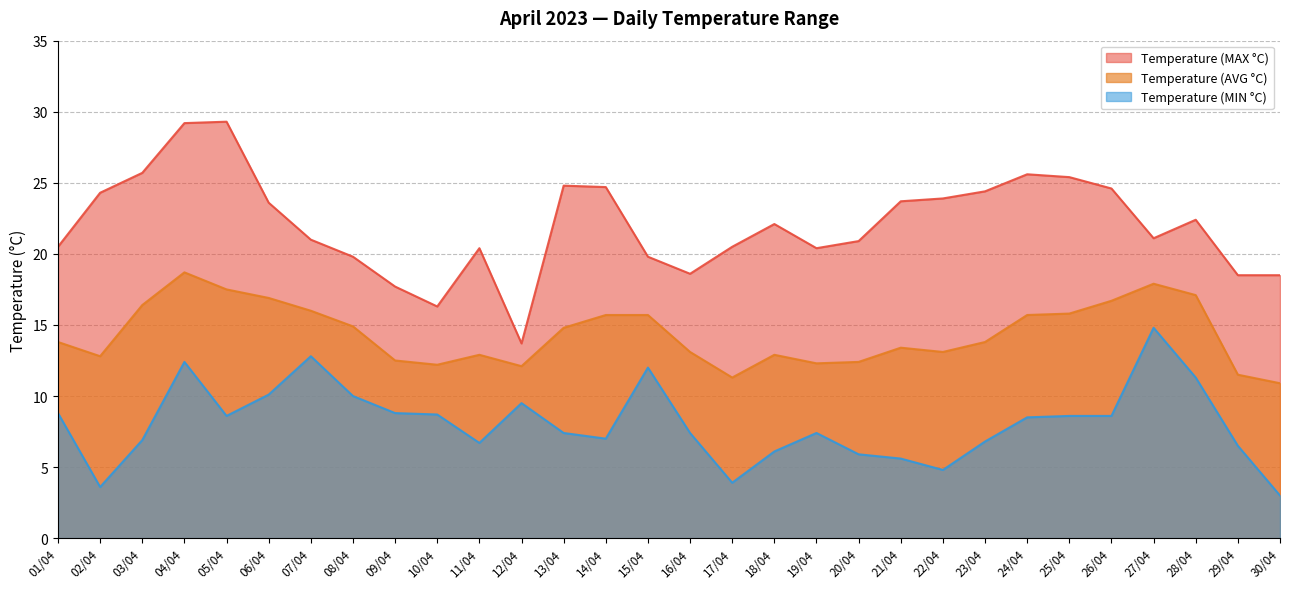

What is the sum of all Temperature (AVG °C) values?

430.8